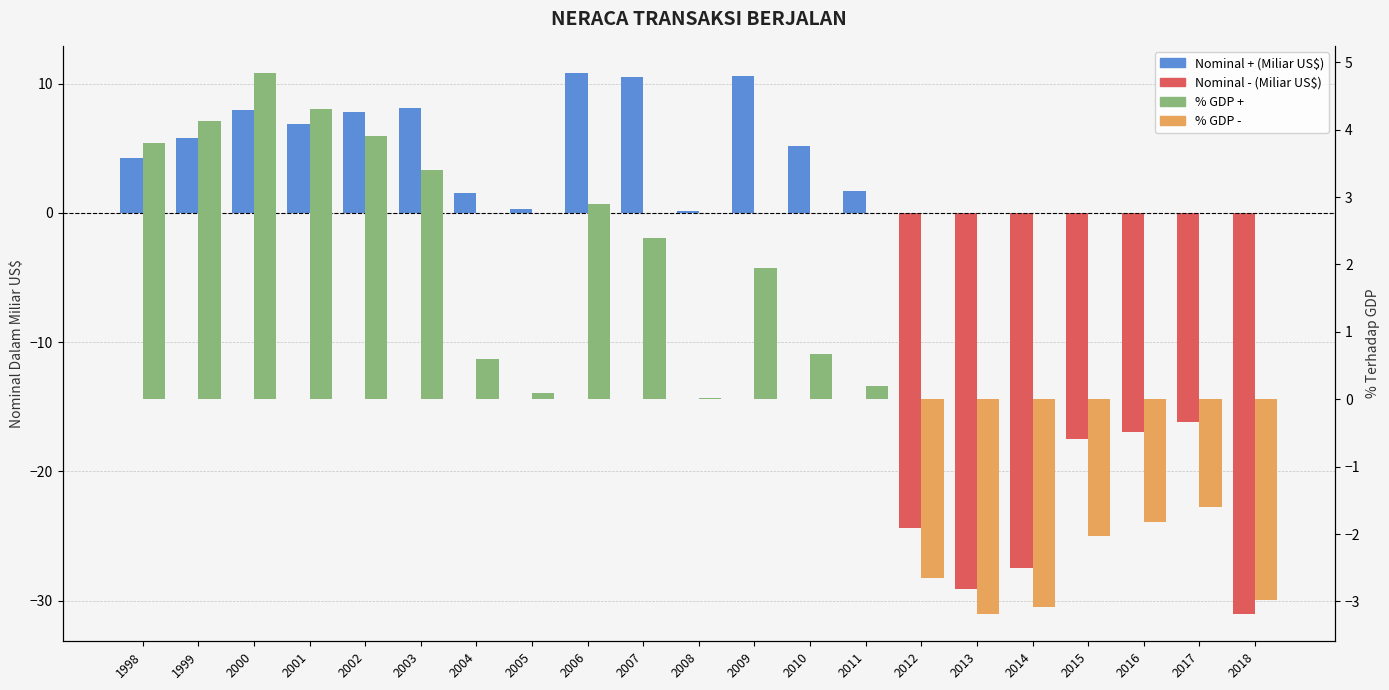

At which category is the sum across all series the highest?

2006